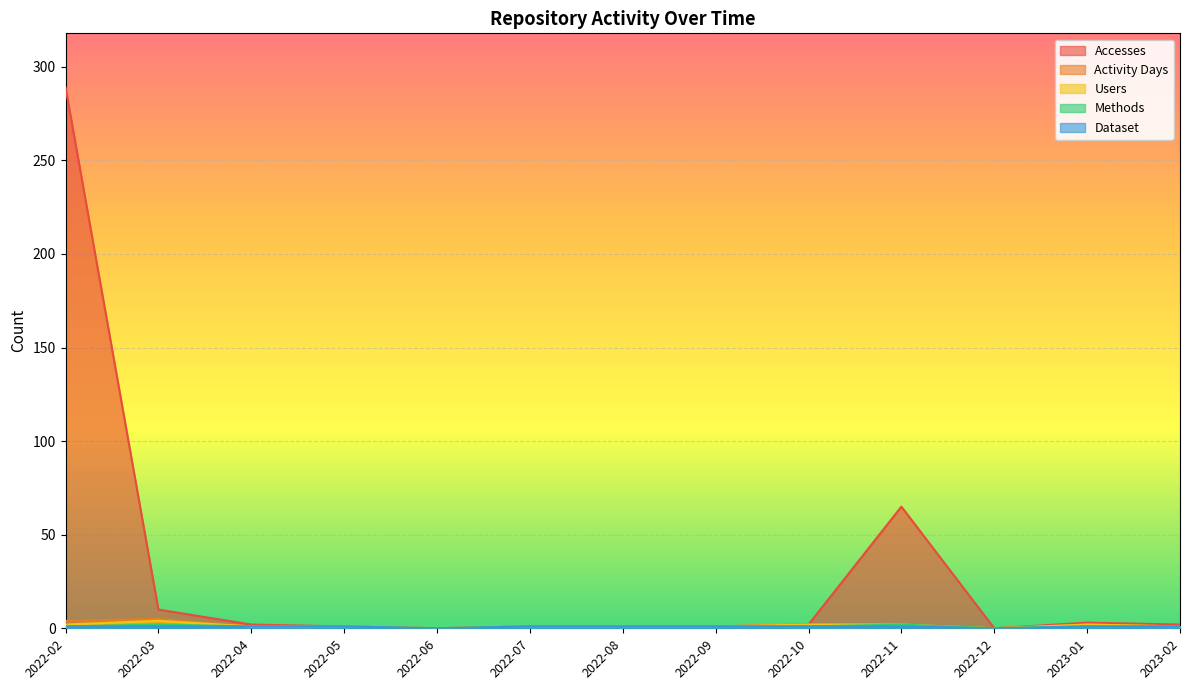

The value of Users at 2022-09 is 2. True or false?

False